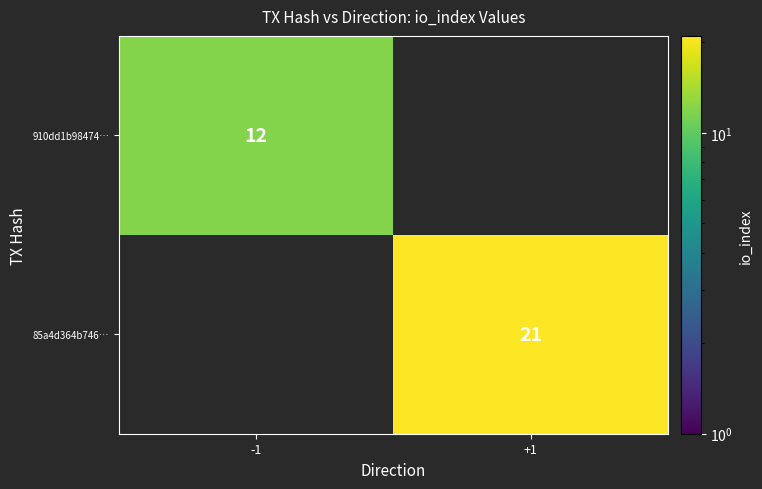

Which category has the lowest value across all series?

-1